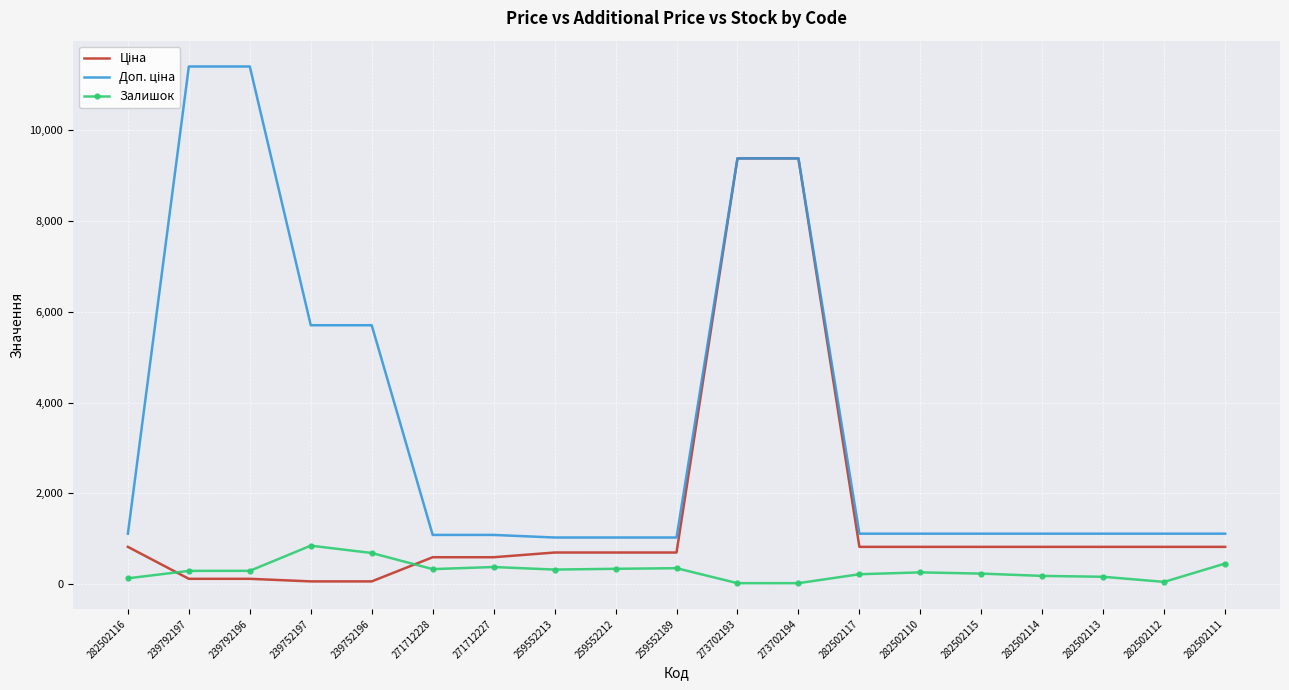

True or false: Ціна has more than 0 interior local peaks.

False